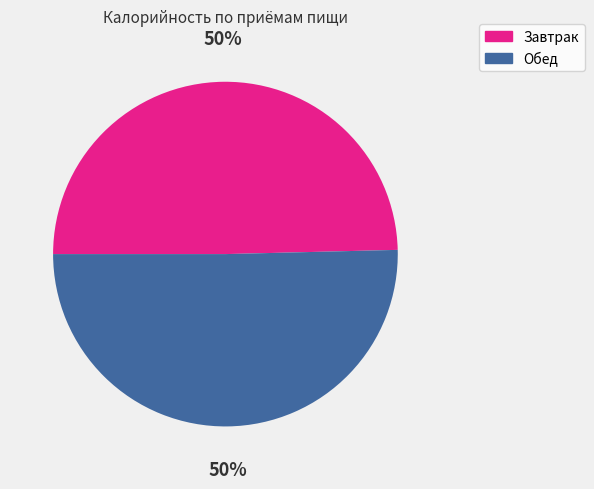

To the nearest percent, what percentage of the pie is Обед?

50%